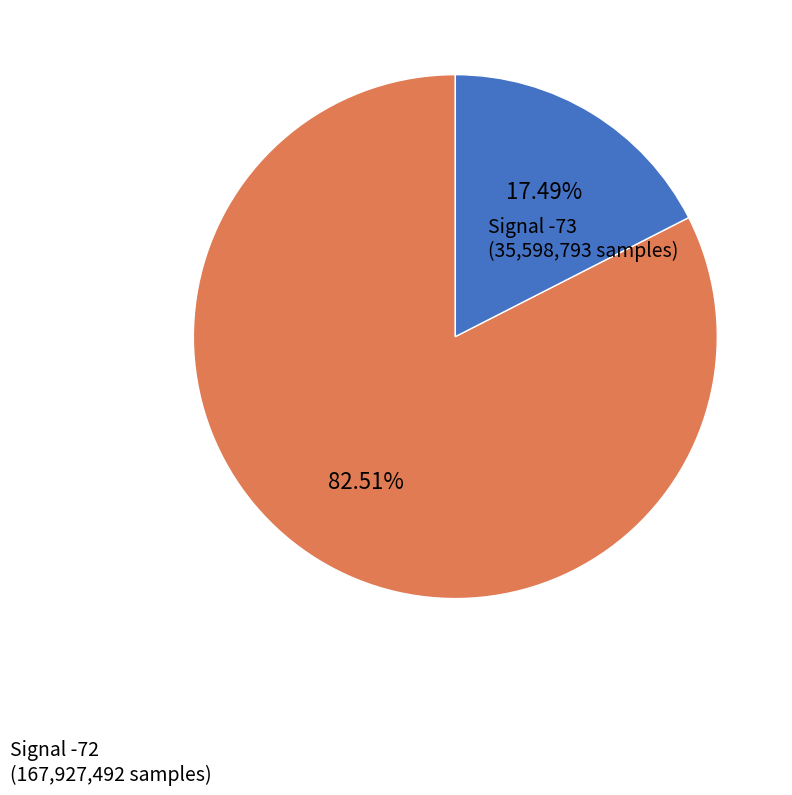

Rank the categories by value from highest to lowest.

Signal -72, Signal -73